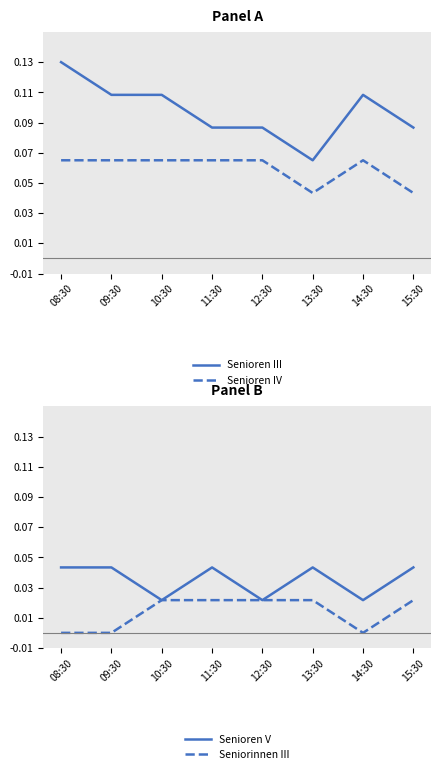

Is this an area chart (filled region under the line)?

No